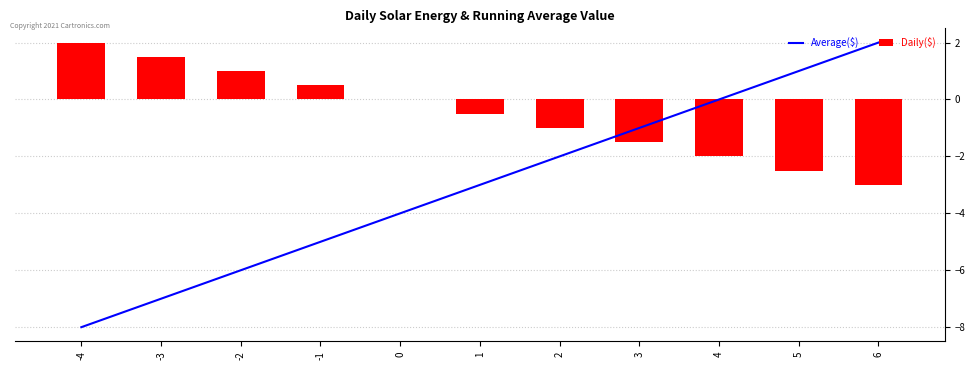

Reading left to right, extract all data points from this chart.

Average($): -4=-8.0	-3=-7.0	-2=-6.0	-1=-5.0	0=-4.0	1=-3.0	2=-2.0	3=-1.0	4=0.0	5=1.0	6=2.0
Daily($): -4=2.0	-3=1.5	-2=1.0	-1=0.5	0=0.0	1=-0.5	2=-1.0	3=-1.5	4=-2.0	5=-2.5	6=-3.0